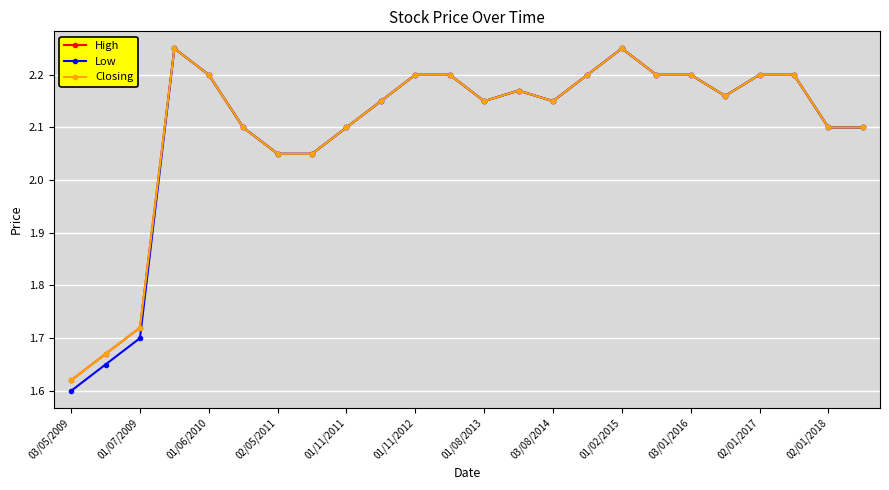

Is this an area chart (filled region under the line)?

No